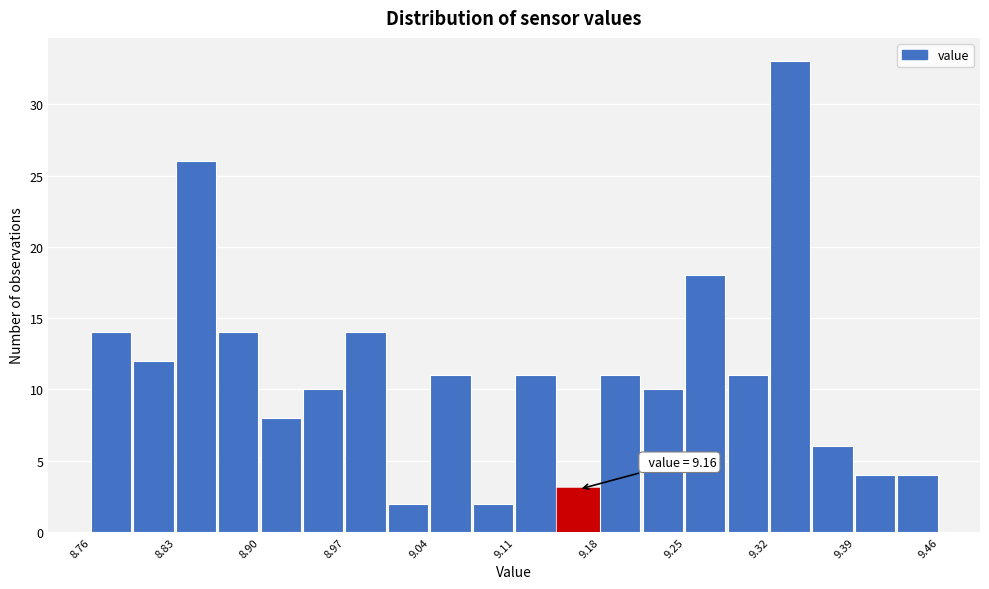

Around what value on the x-axis is the tallest bar? Give the approximate position of its centre, as read against the axis.

9.34